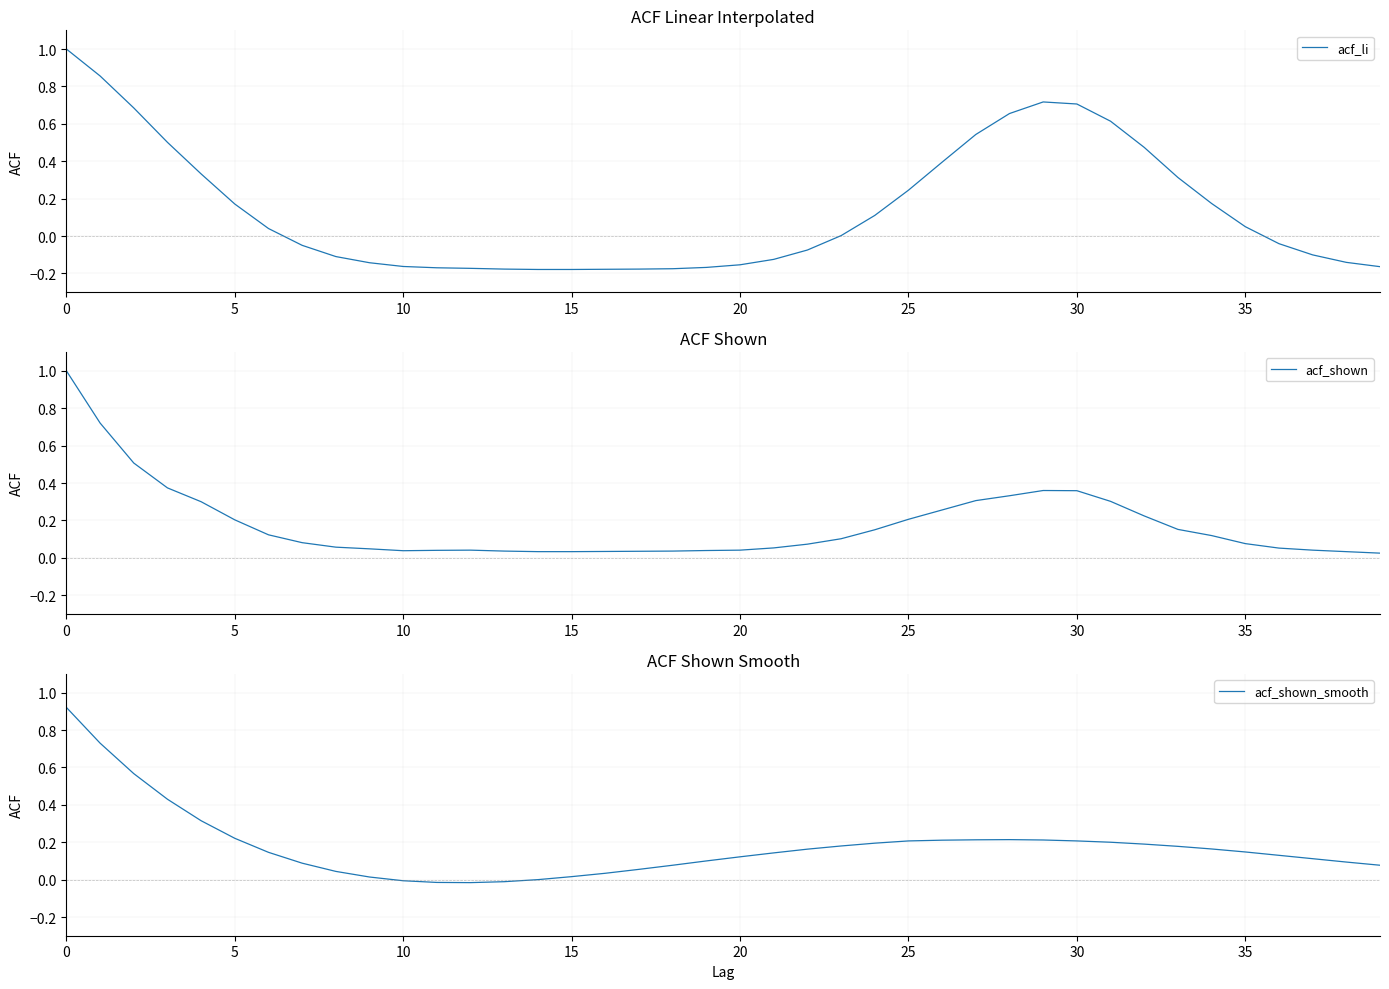

Where is the first local maximum for acf_shown?

12